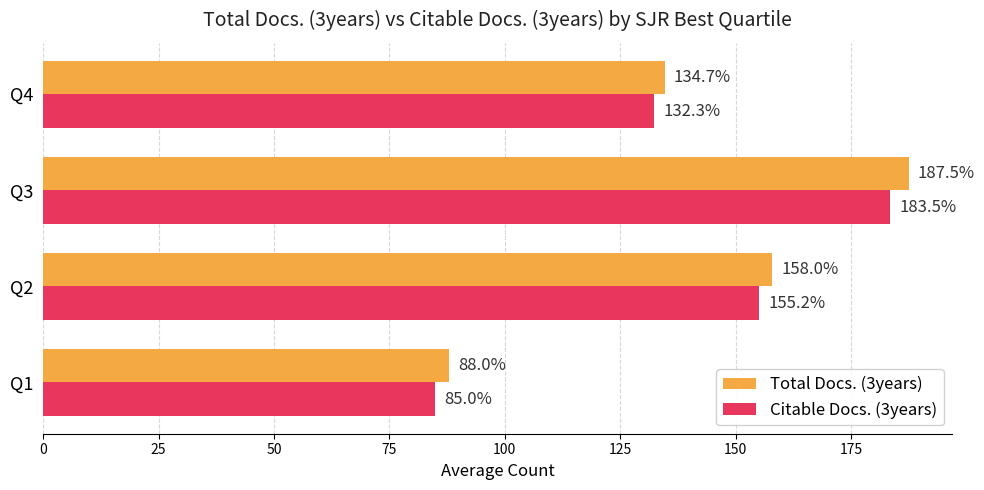

At how many categories does at least one series exceed 141?

2